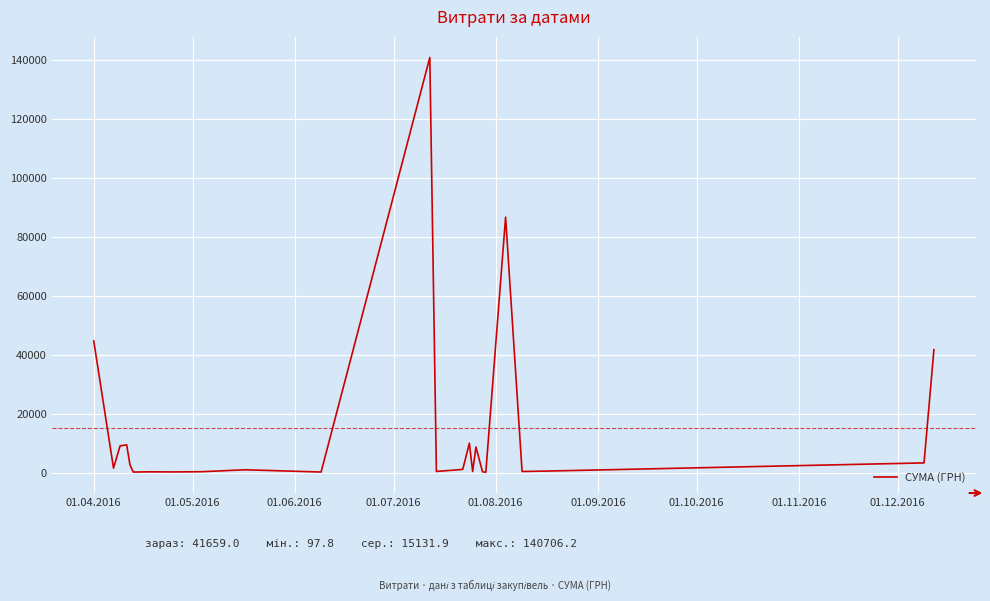

What is the maximum value shown in the chart?

140706.2